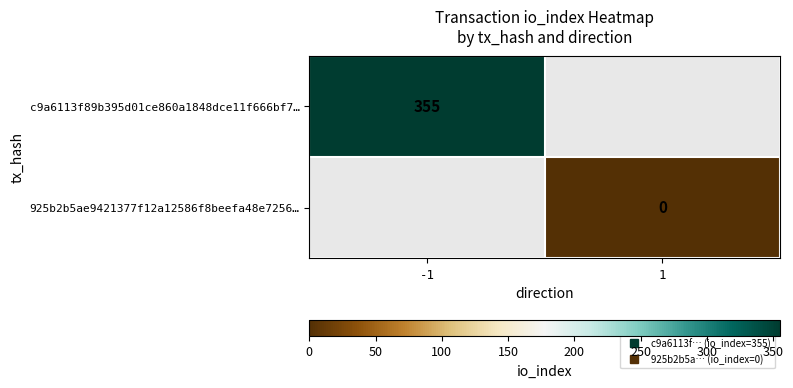

At how many categories does at least one series exceed 332?

1